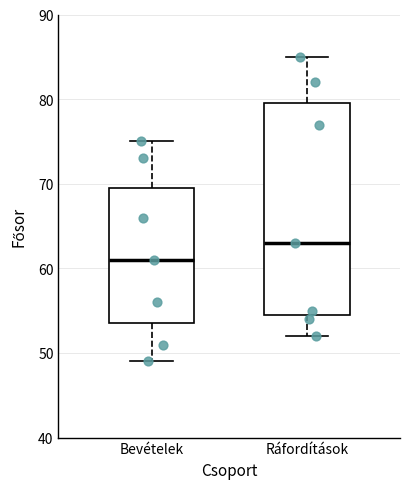

Comparing the boxes themselves (not the whiskers), which one is the tallest?

Ráfordítások